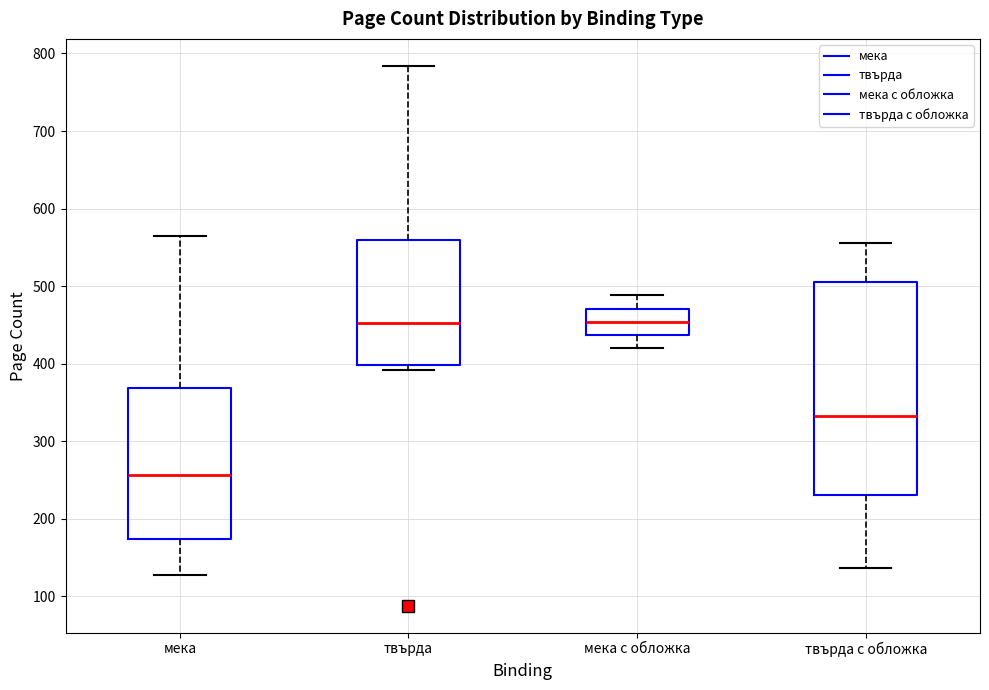

Reading left to right, transcribe this box plot: for each box, give where its median line is, the range the box spans, and where its two whiskers end, as read against the y-axis. The values are not printed on the chart, so give them approximately, as read against the axis.

мека: median 260, box 170 to 370, whiskers 130 to 560
твърда: median 450, box 400 to 560, whiskers 390 to 780
мека с обложка: median 450, box 440 to 470, whiskers 420 to 490
твърда с обложка: median 330, box 230 to 510, whiskers 140 to 560